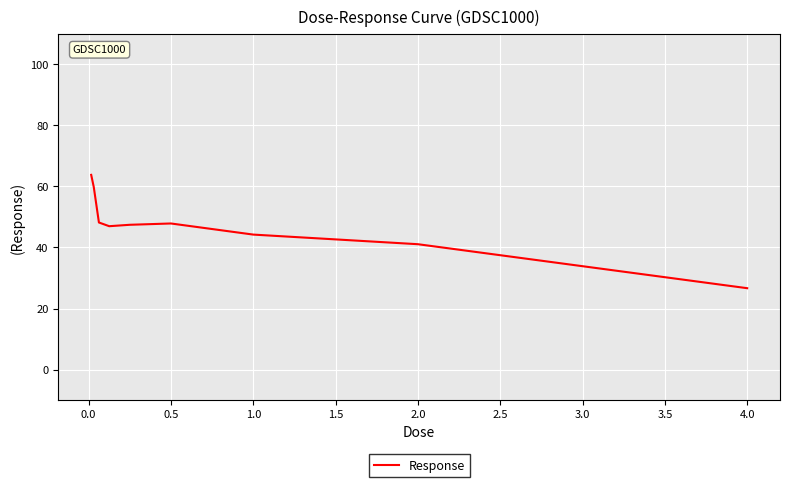

Does the chart display data point markers on the line(s)?

No